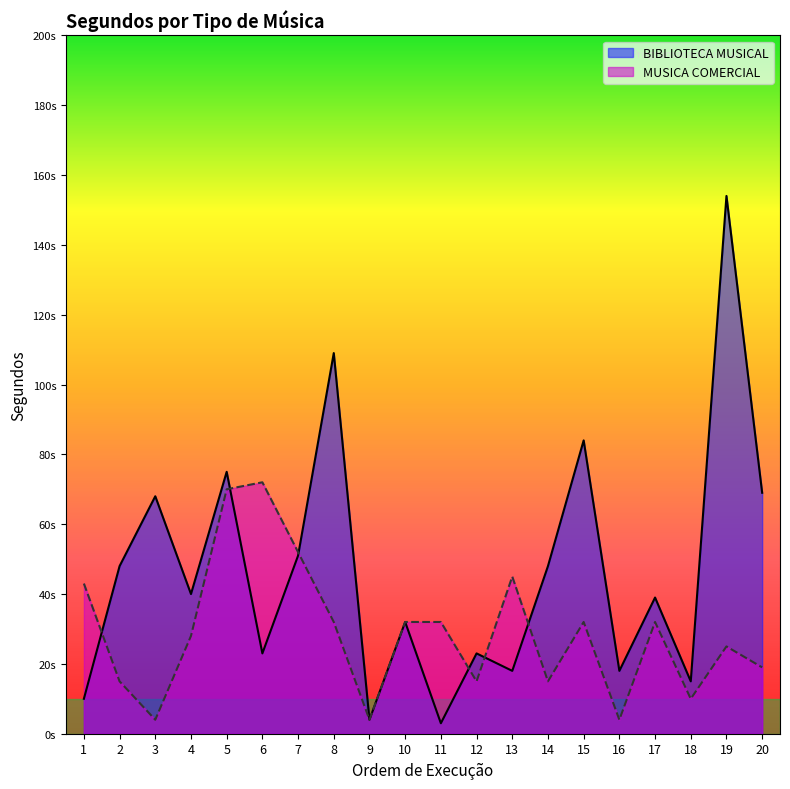

What is the average value of the MUSICA COMERCIAL series?

29